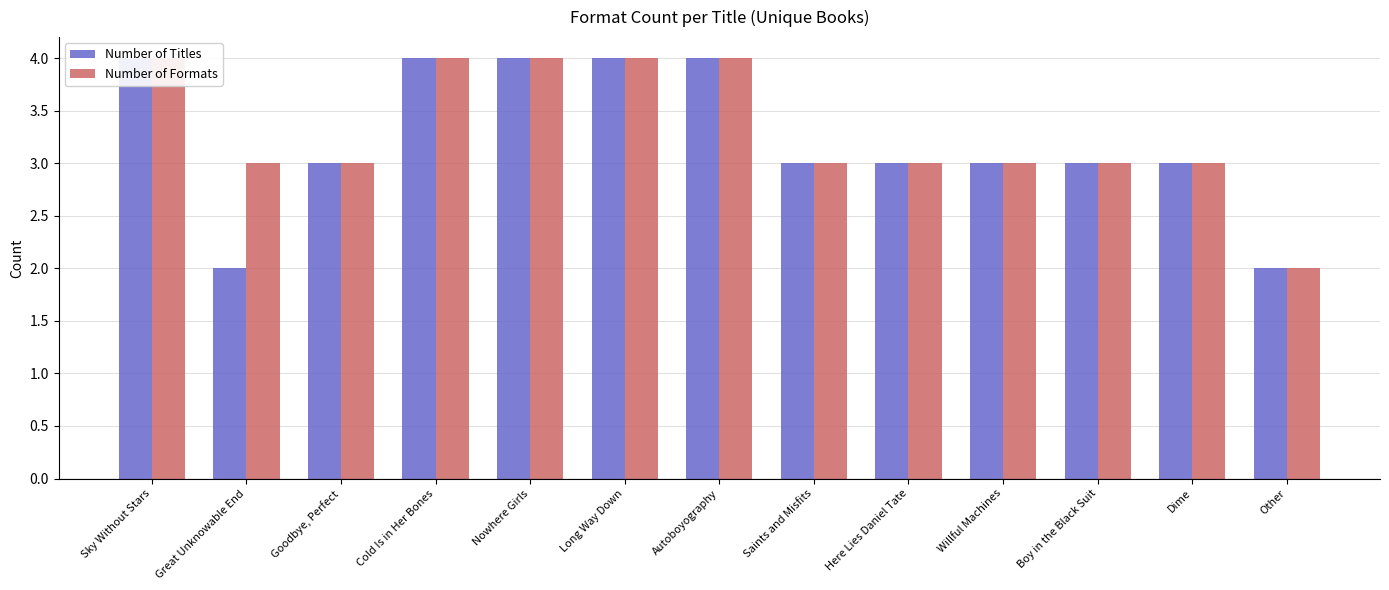

What is the label of the 9th bar from the right?

Nowhere Girls